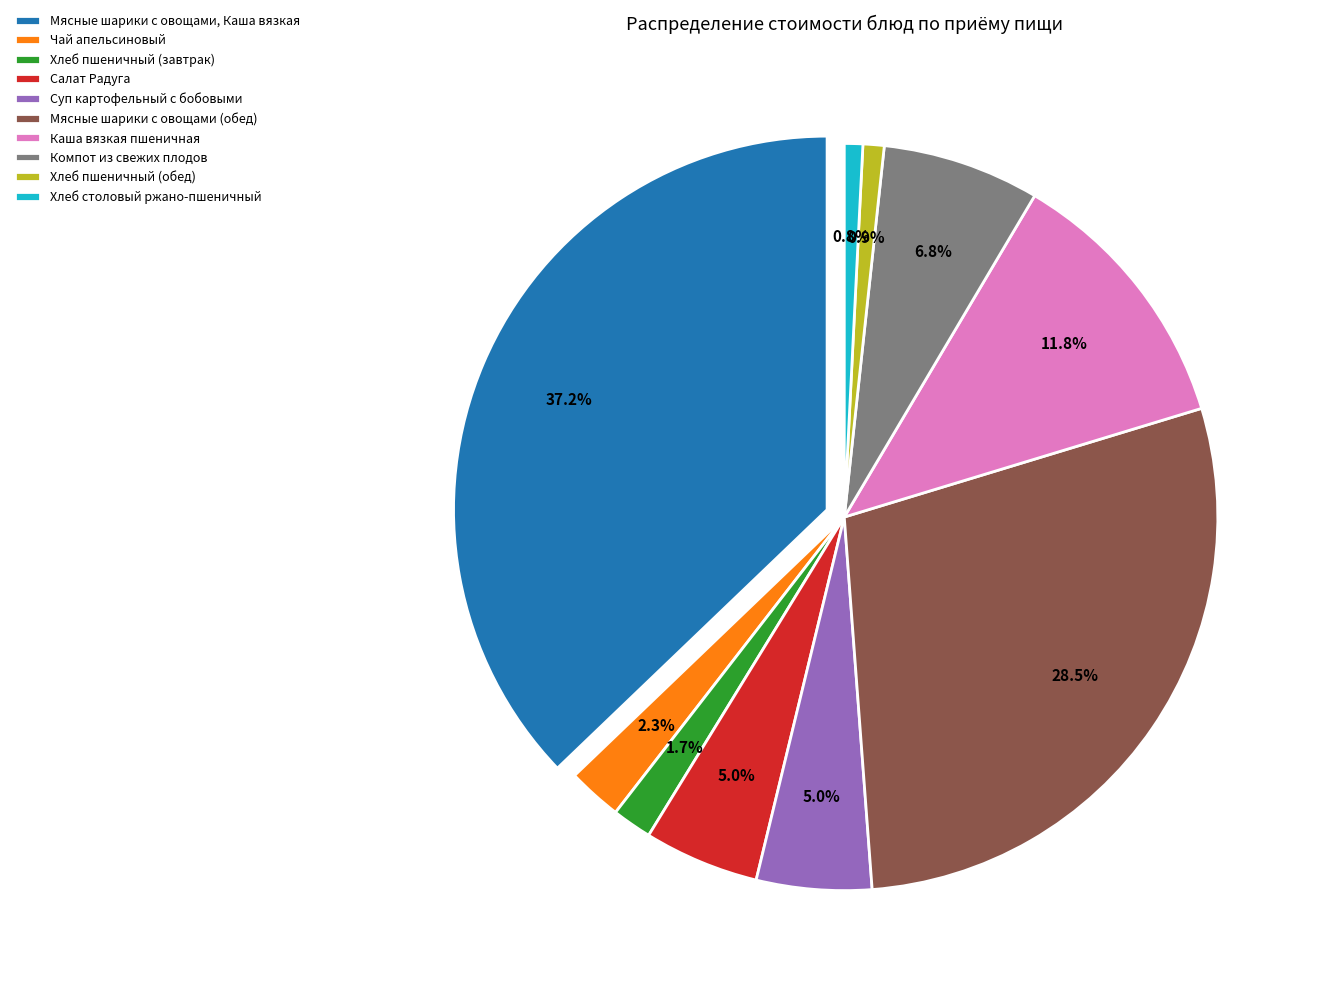

To the nearest percent, what portion does Компот из свежих плодов represent?

7%